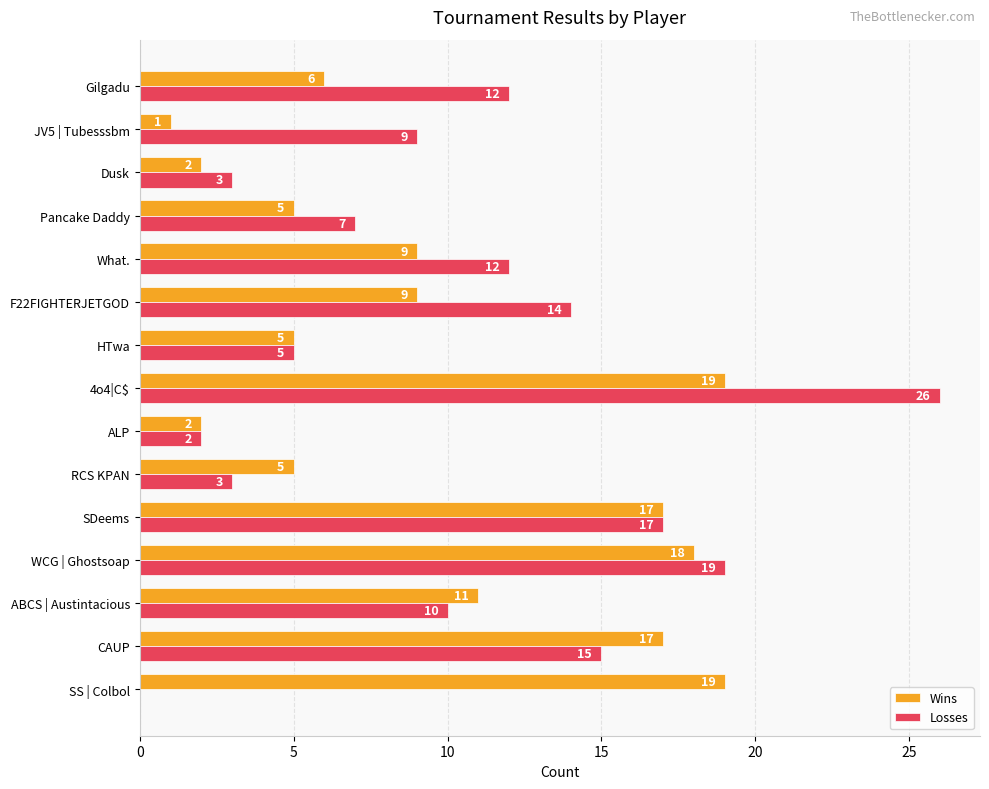

Which series has the largest range (max minus min)?

Losses